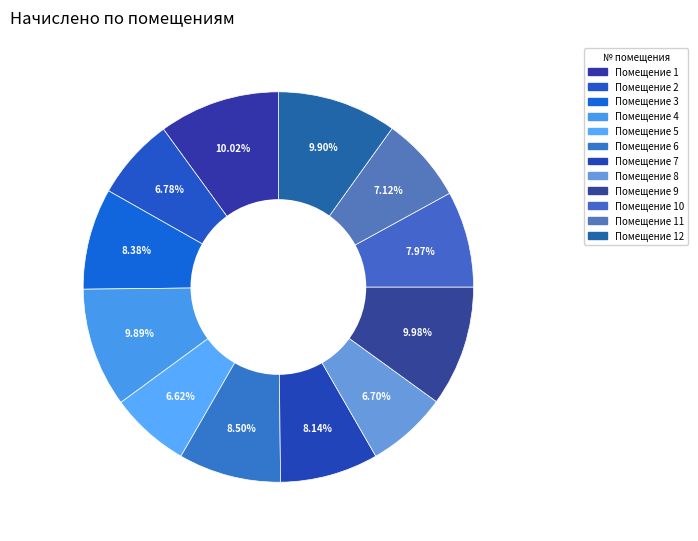

How many slices are in this pie chart?

12